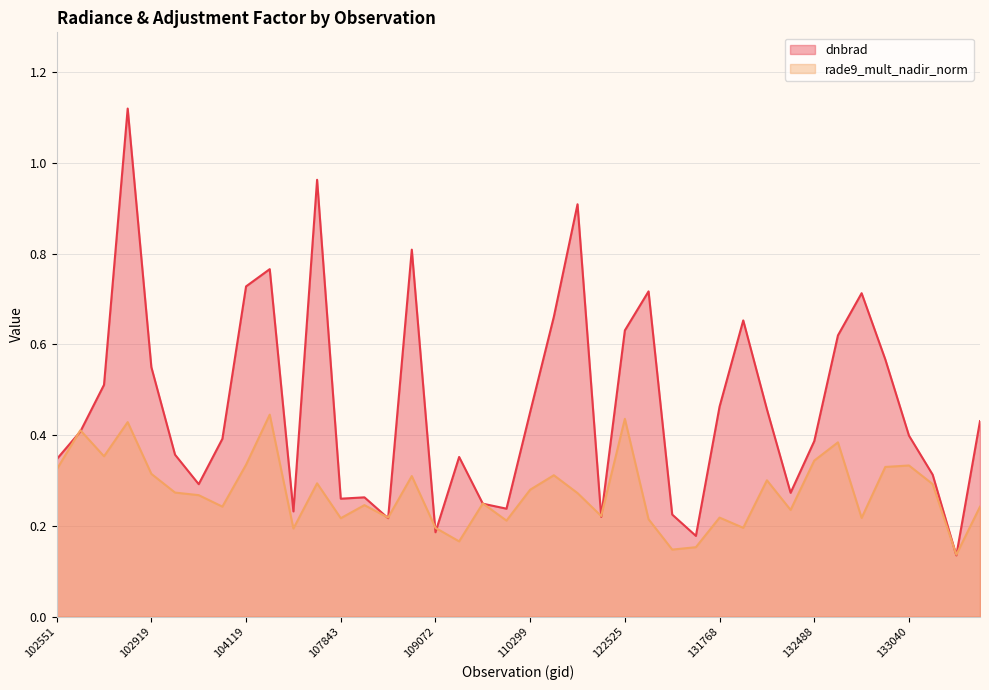

How many lines are shown in the chart?

2